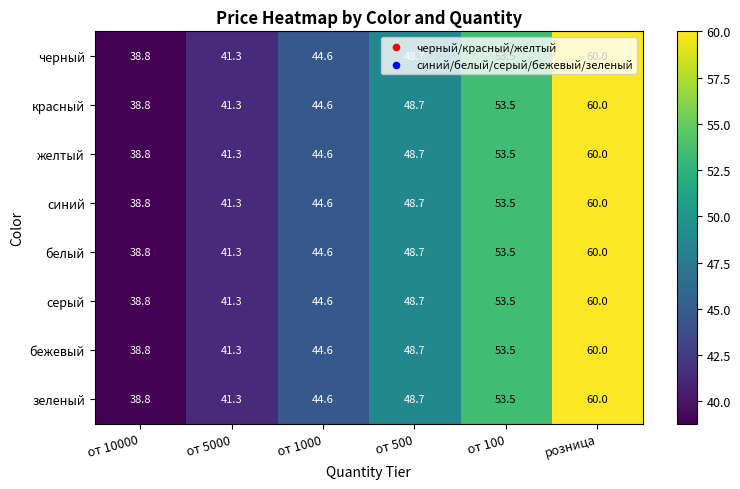

At which category is the sum across all series the highest?

розница